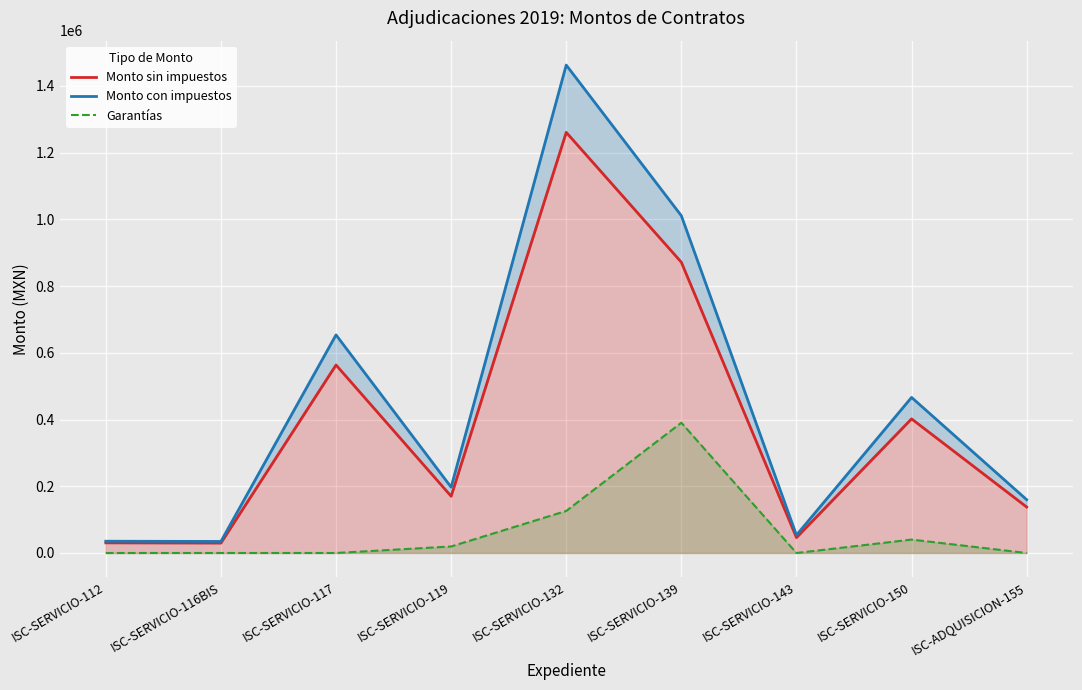

What position from the left is ISC-SERVICIO-139?

6